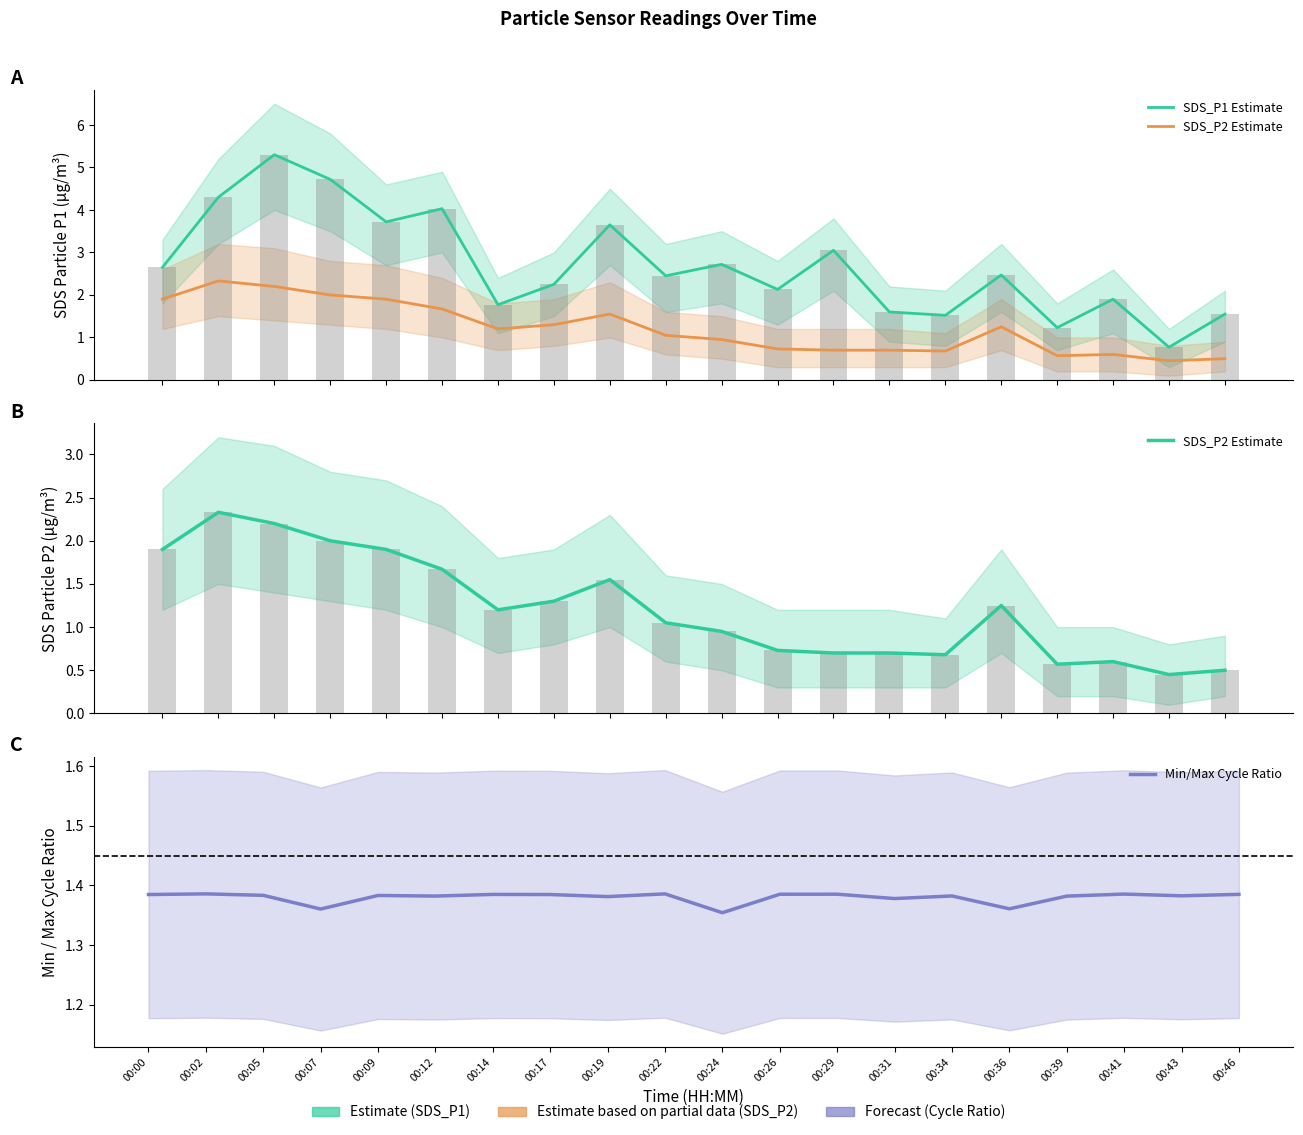

True or false: SDS_P1 Estimate has a value of 4.0 at 00:12.

True